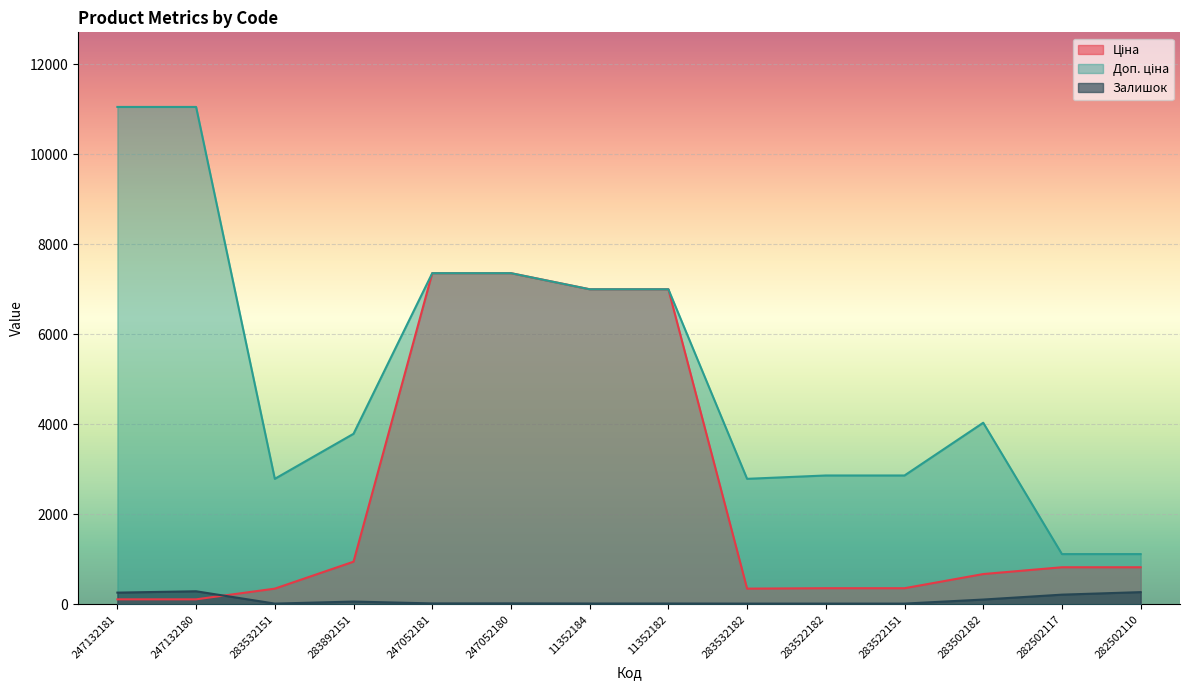

What is the average value of the Залишок series?

96.0